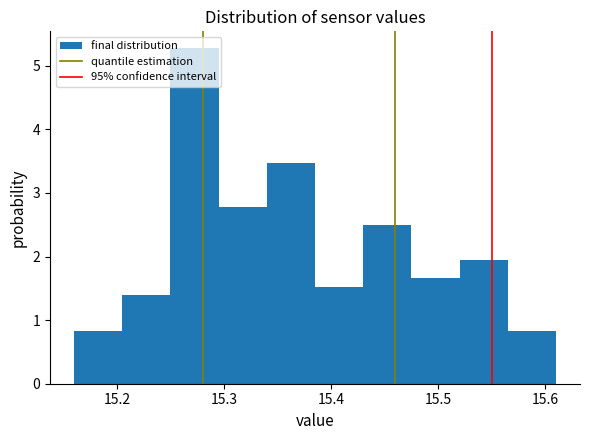

How tall is the bar that spans 15.295 to 15.340 on the x-axis? Neither the bar edges nor the heights are printed on the chart, so give them approximately, as read against the axes.

2.8